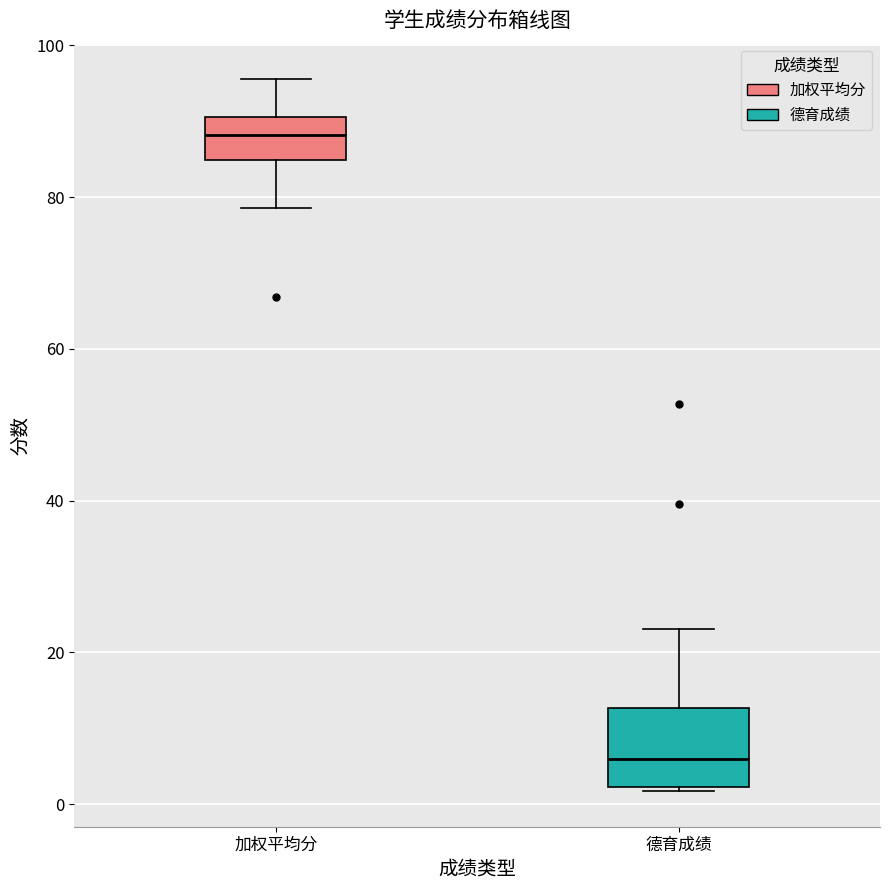

Which box has the lowest median line?

德育成绩